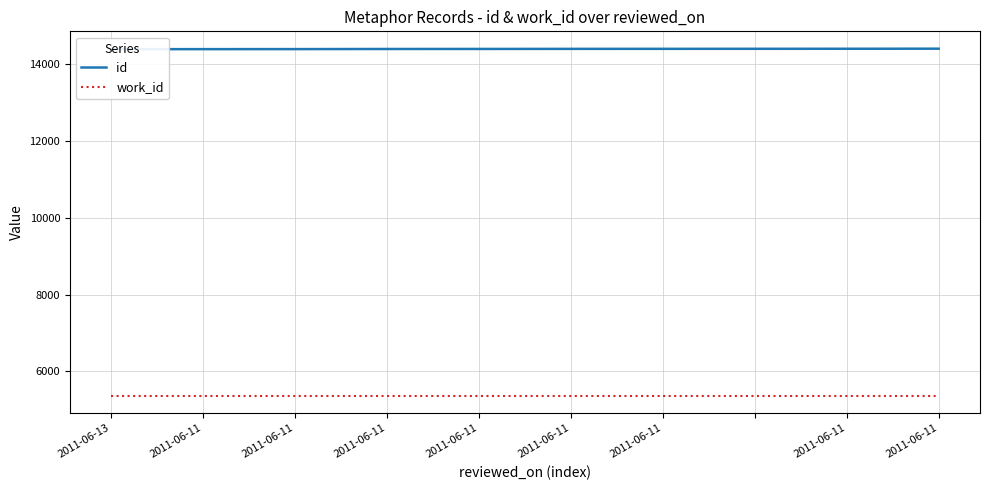

Is it true that work_id equals 7889 at 2011-06-11?

False